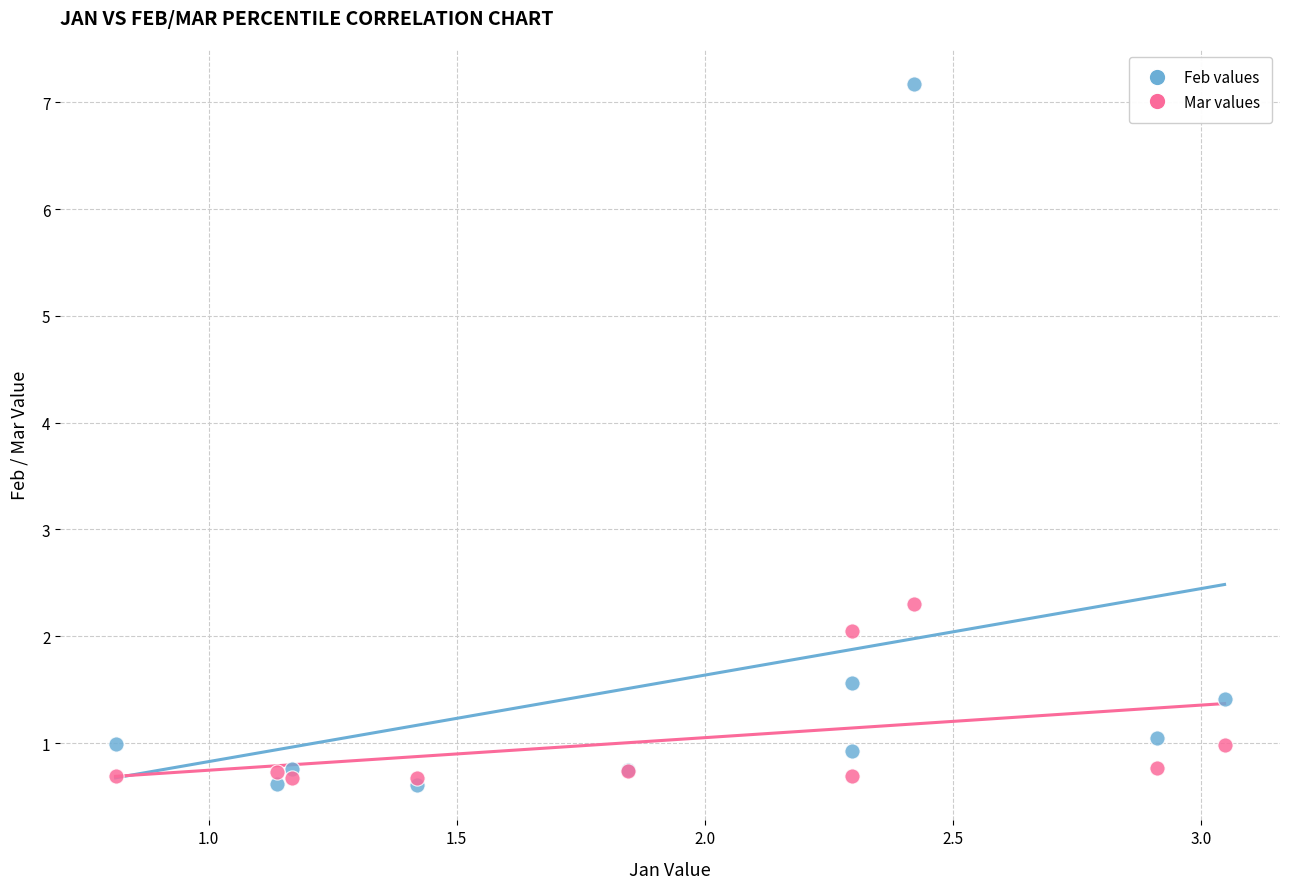

In the Feb values series, what Y value is closest to 3?

1.6